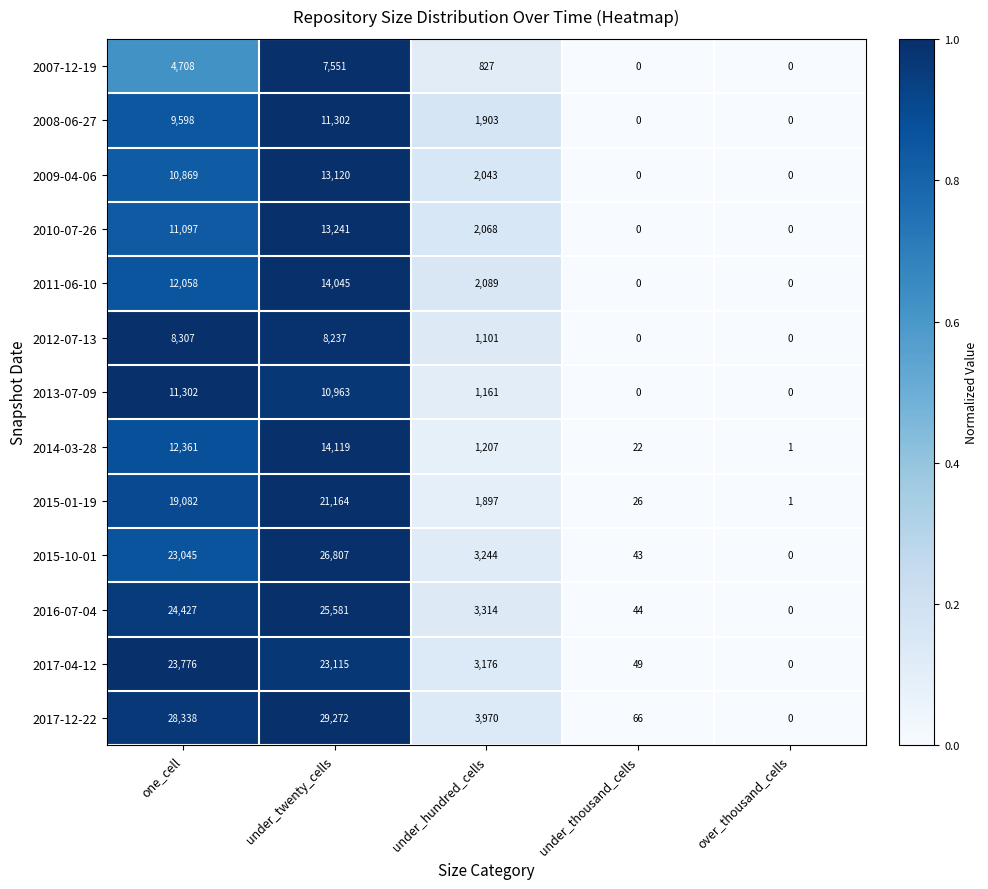

What is the approximate value of 2008-06-27 at under_hundred_cells?

1903